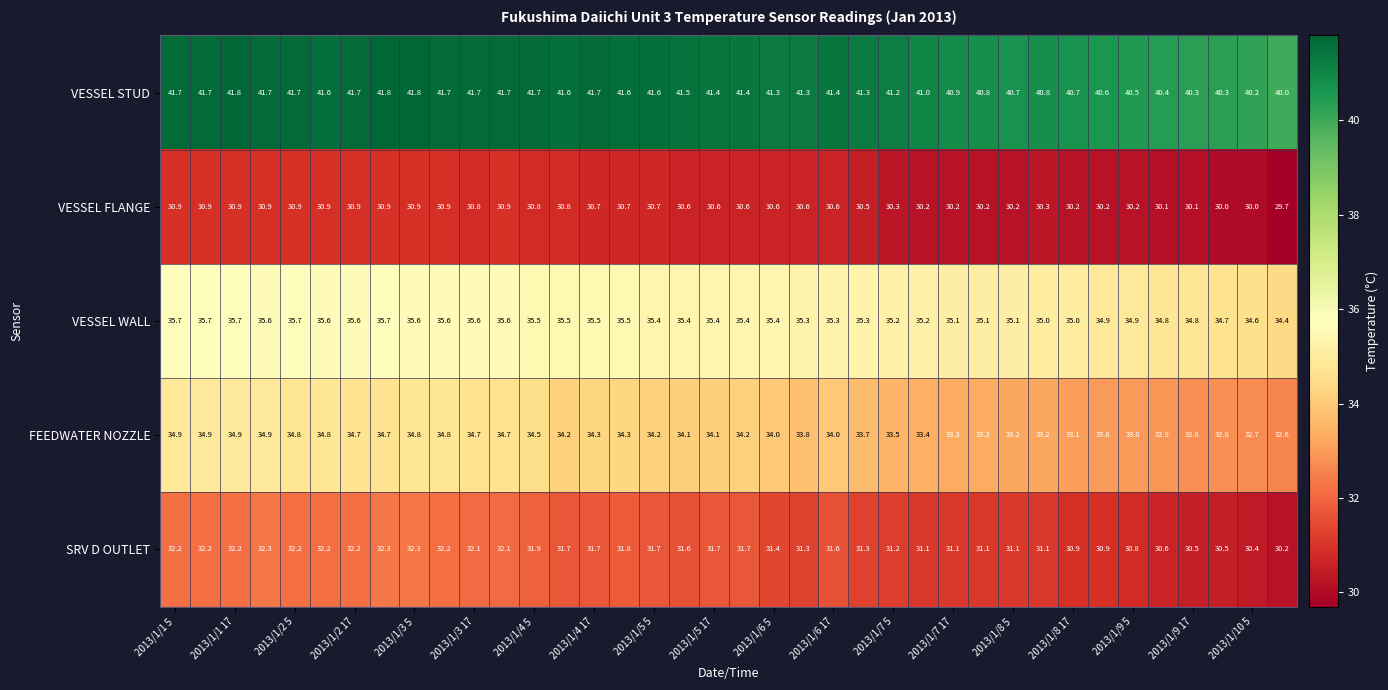

Which series has the largest total across all categories?

VESSEL STUD